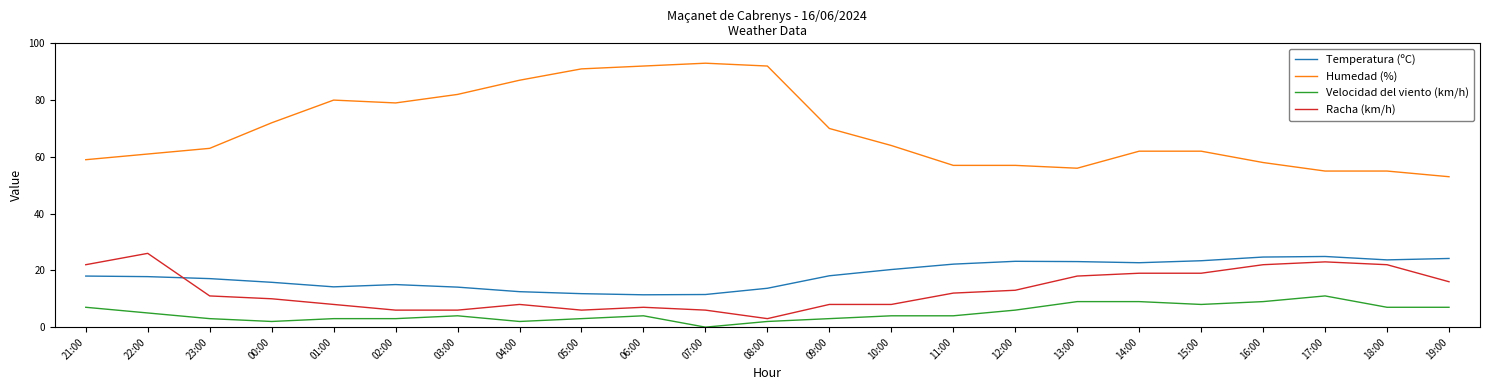

True or false: Humedad (%) has more than 0 interior local peaks.

True